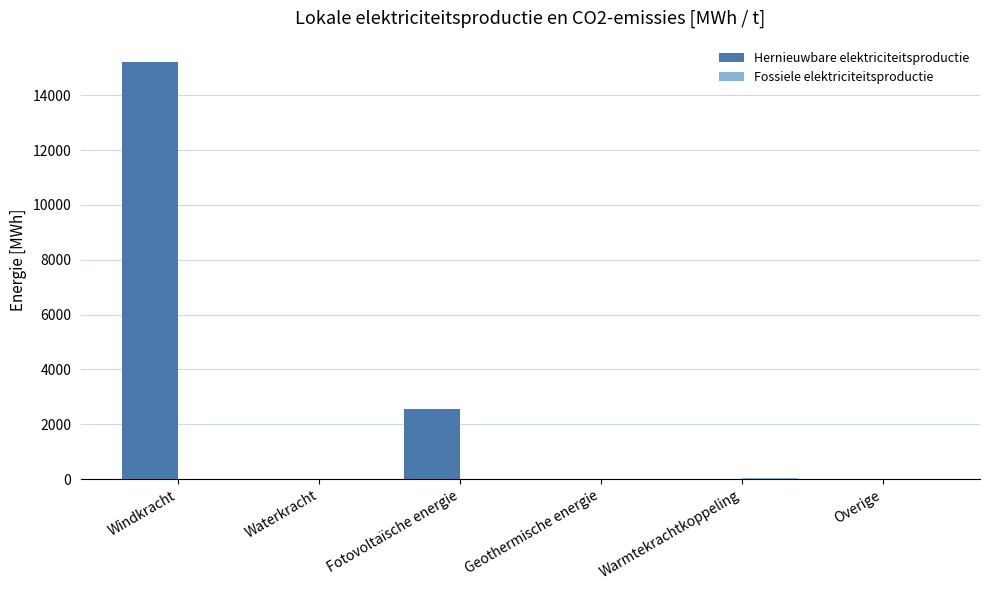

Which label corresponds to the largest value in the chart?

Windkracht